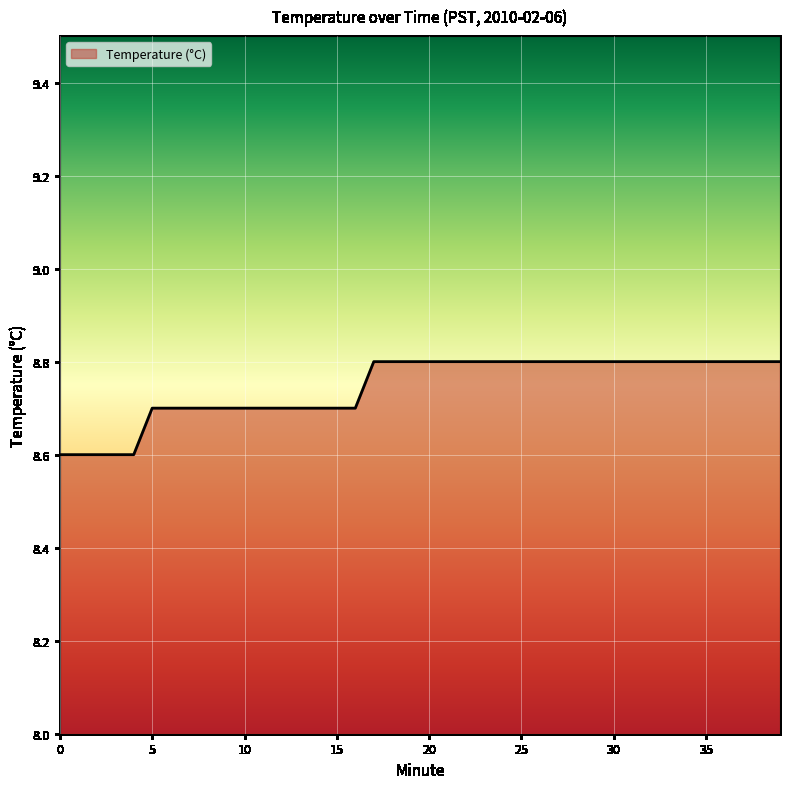

What is the minimum value shown in the chart?

8.6